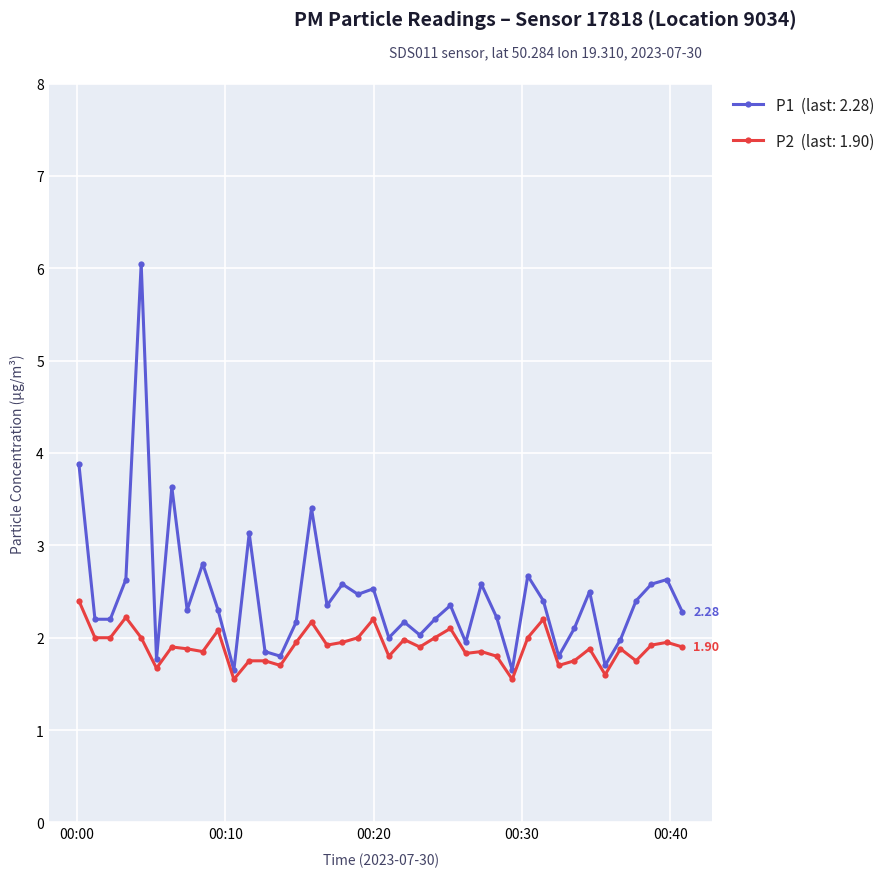

Count the number of categories in the chart.

40